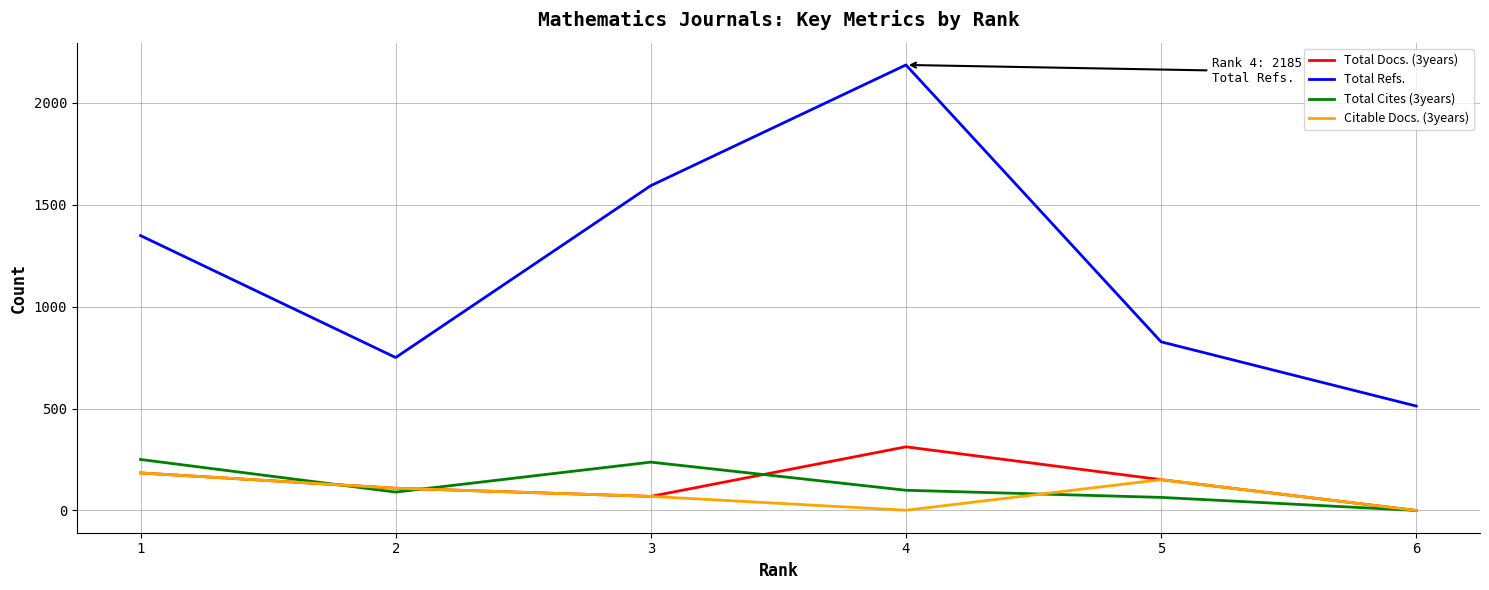

At which category is the sum across all series the highest?

4